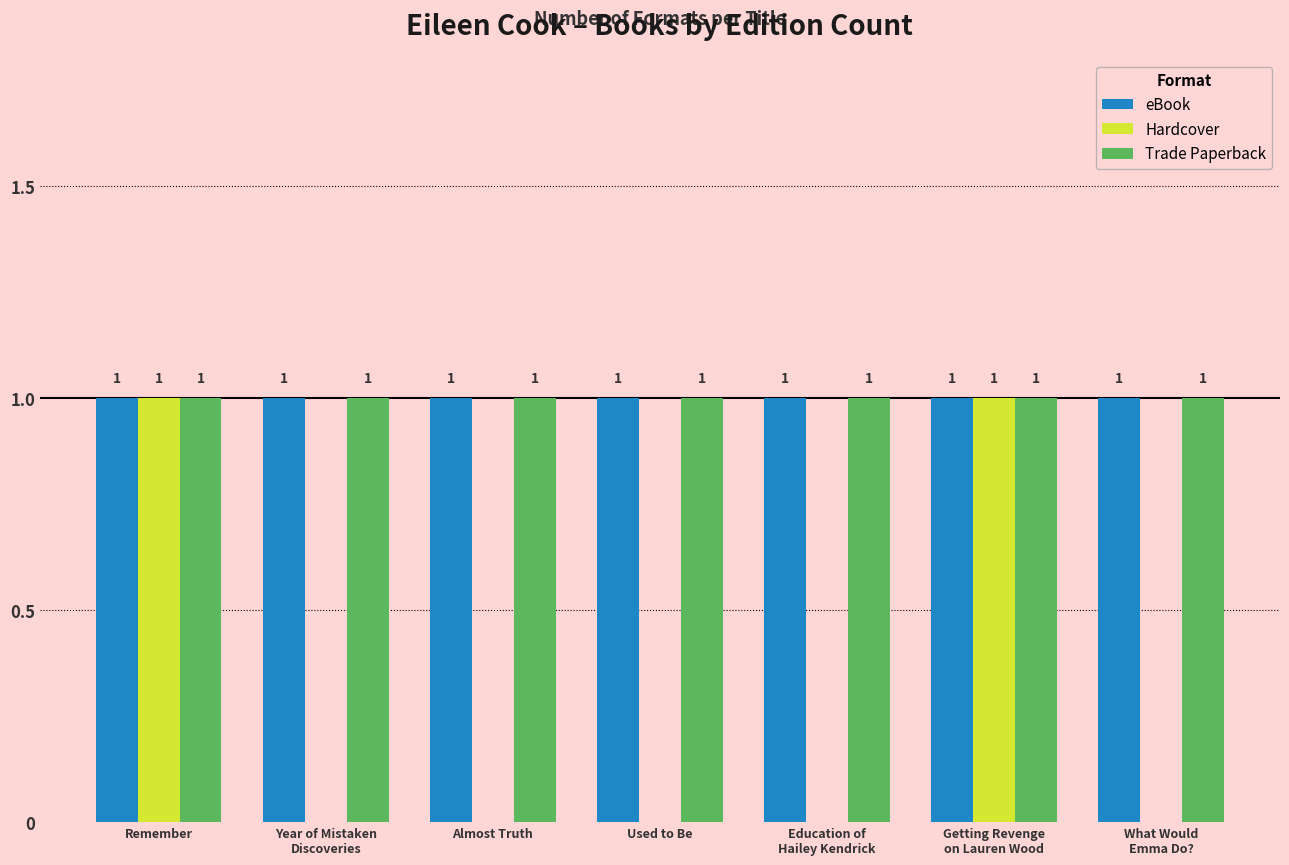

What is the total value across all series at Education of
Hailey Kendrick?

2